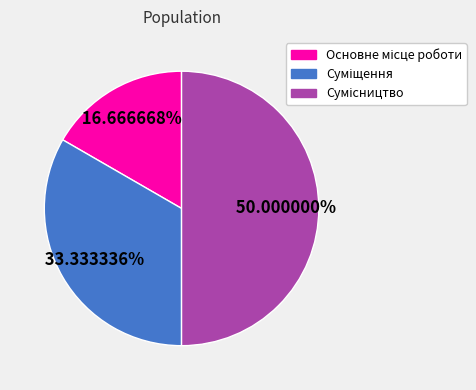

Combined, do Основне місце роботи and Сумісництво account for over 50%?

Yes